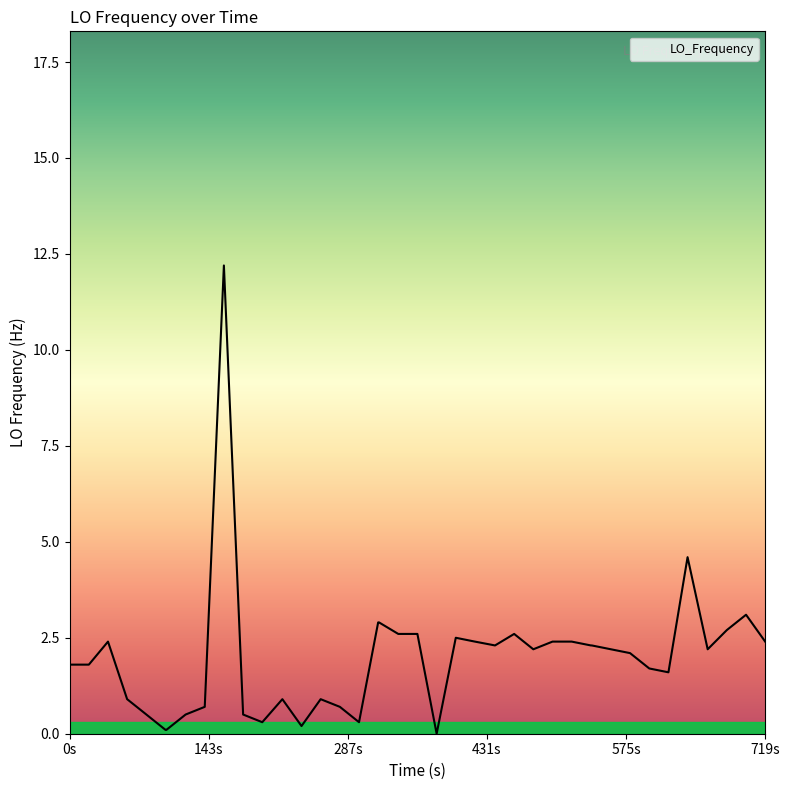

What is the difference between the maximum and minimum values?

12.2